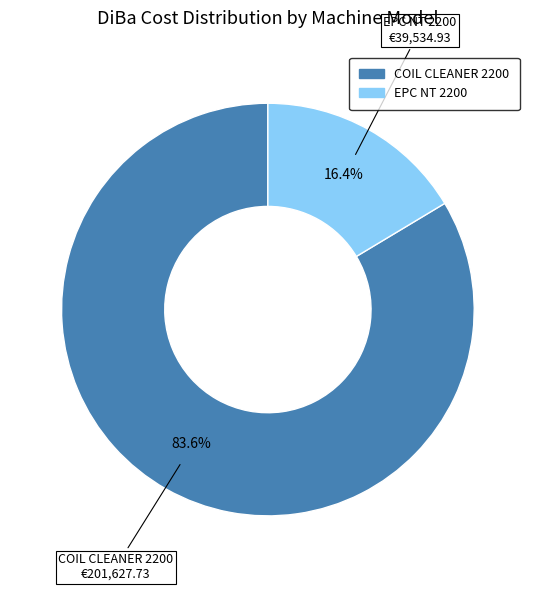

What is the majority slice?

COIL CLEANER 2200